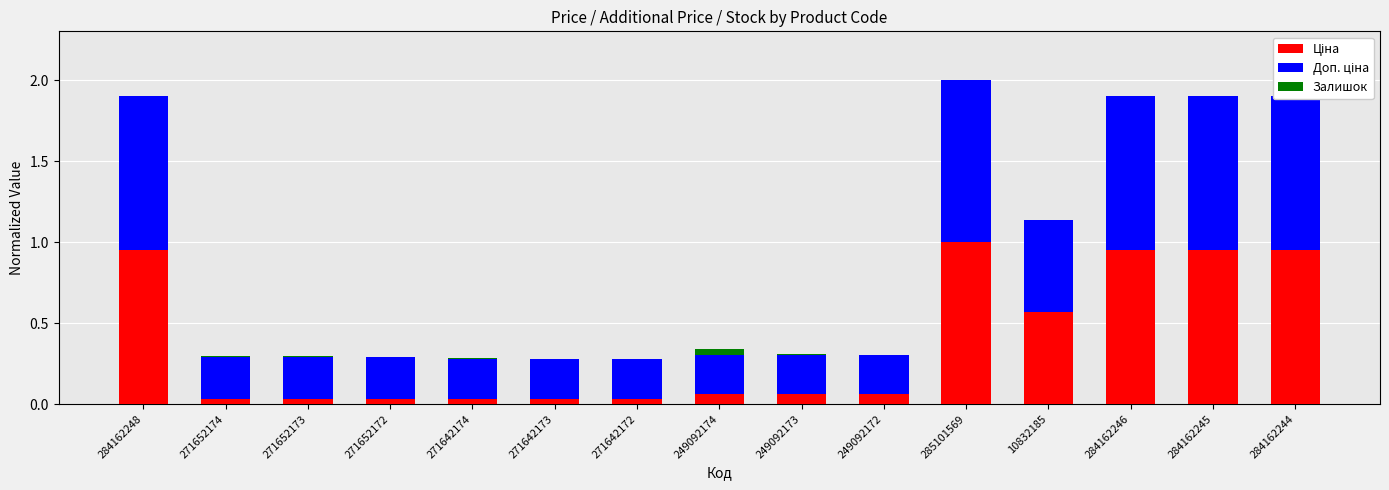

Reading left to right, what are all the values shown in this chart?

Ціна: 1.0	0.0	0.0	0.0	0.0	0.0	0.0	0.1	0.1	0.1	1.0	0.6	1.0	1.0	1.0
Доп. ціна: 1.0	0.3	0.3	0.3	0.2	0.2	0.2	0.2	0.2	0.2	1.0	0.6	1.0	1.0	1.0
Залишок: 0.0	0.0	0.0	0.0	0.0	0.0	0.0	0.0	0.0	0.0	0.0	0.0	0.0	0.0	0.0